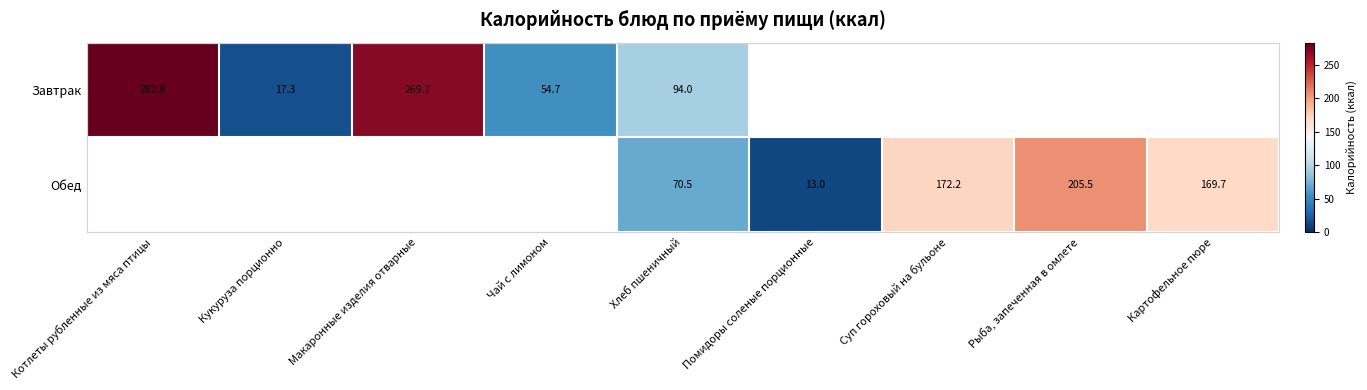

How many distinct data groups are displayed?

2